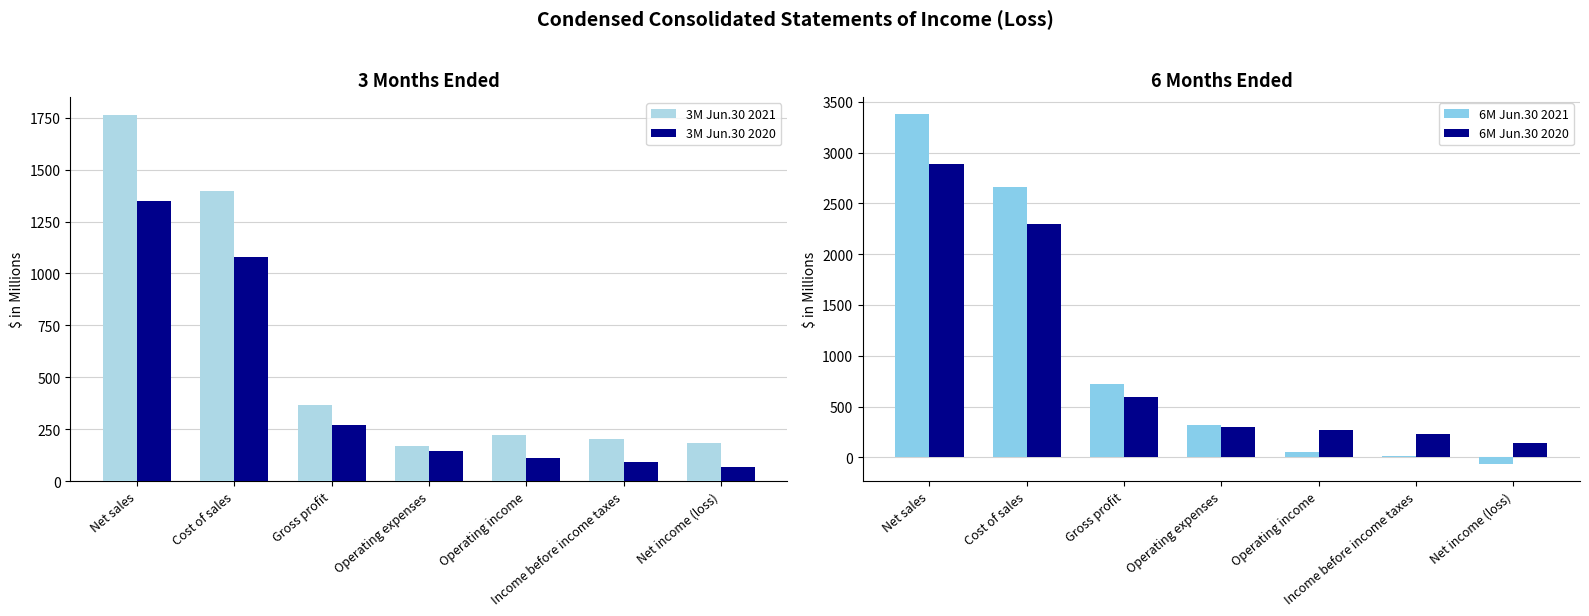

What is the label of the 6th bar from the left?

Income before income taxes